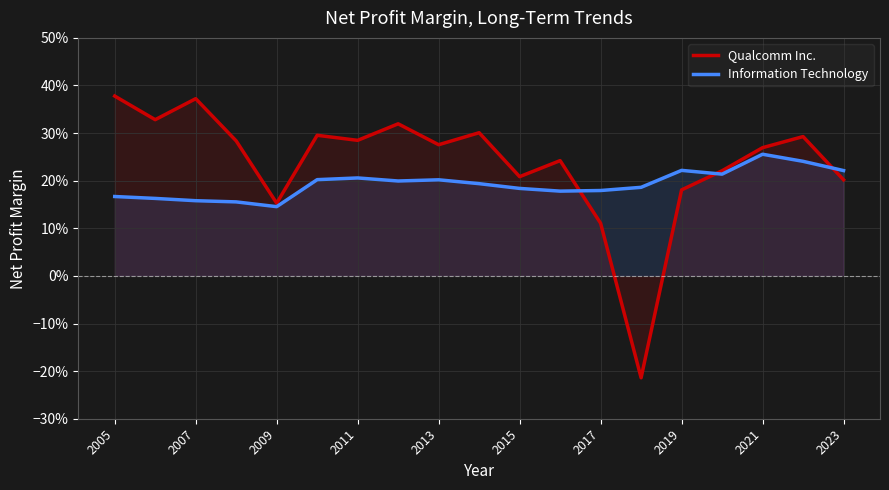

What is the lowest value of the Qualcomm Inc. series?

-0.2